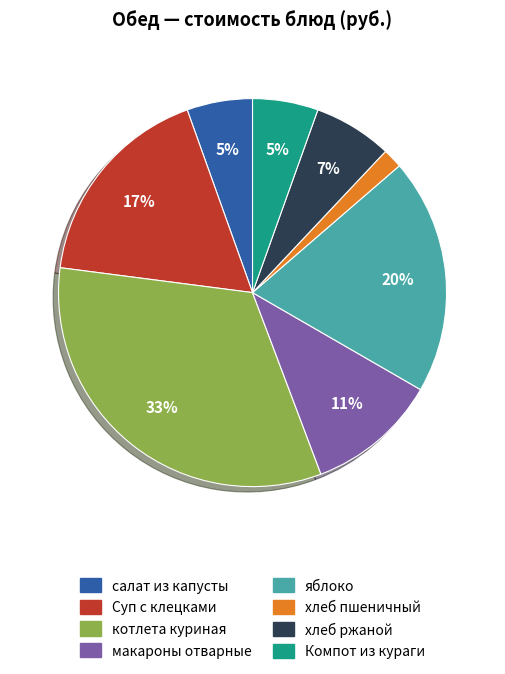

To the nearest percent, what is the average slice percentage?

12%